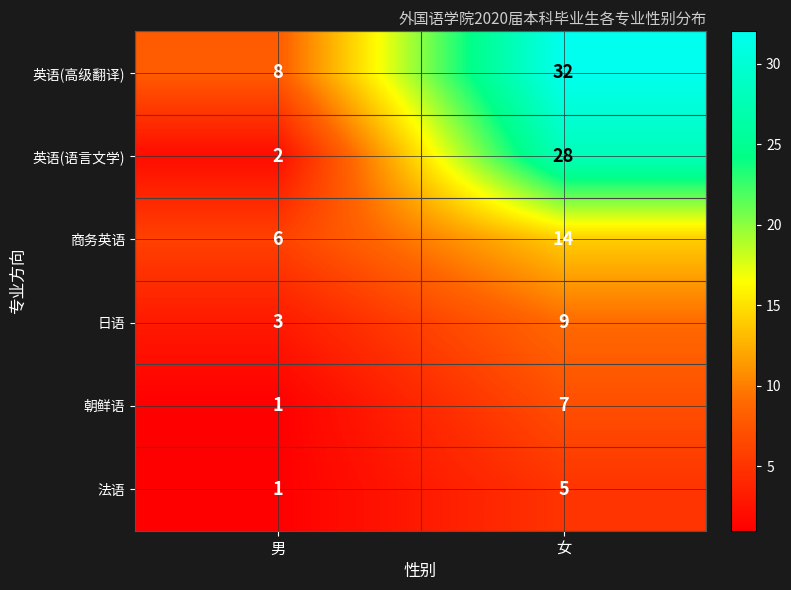

What is the highest value of the 英语(高级翻译) series?

32